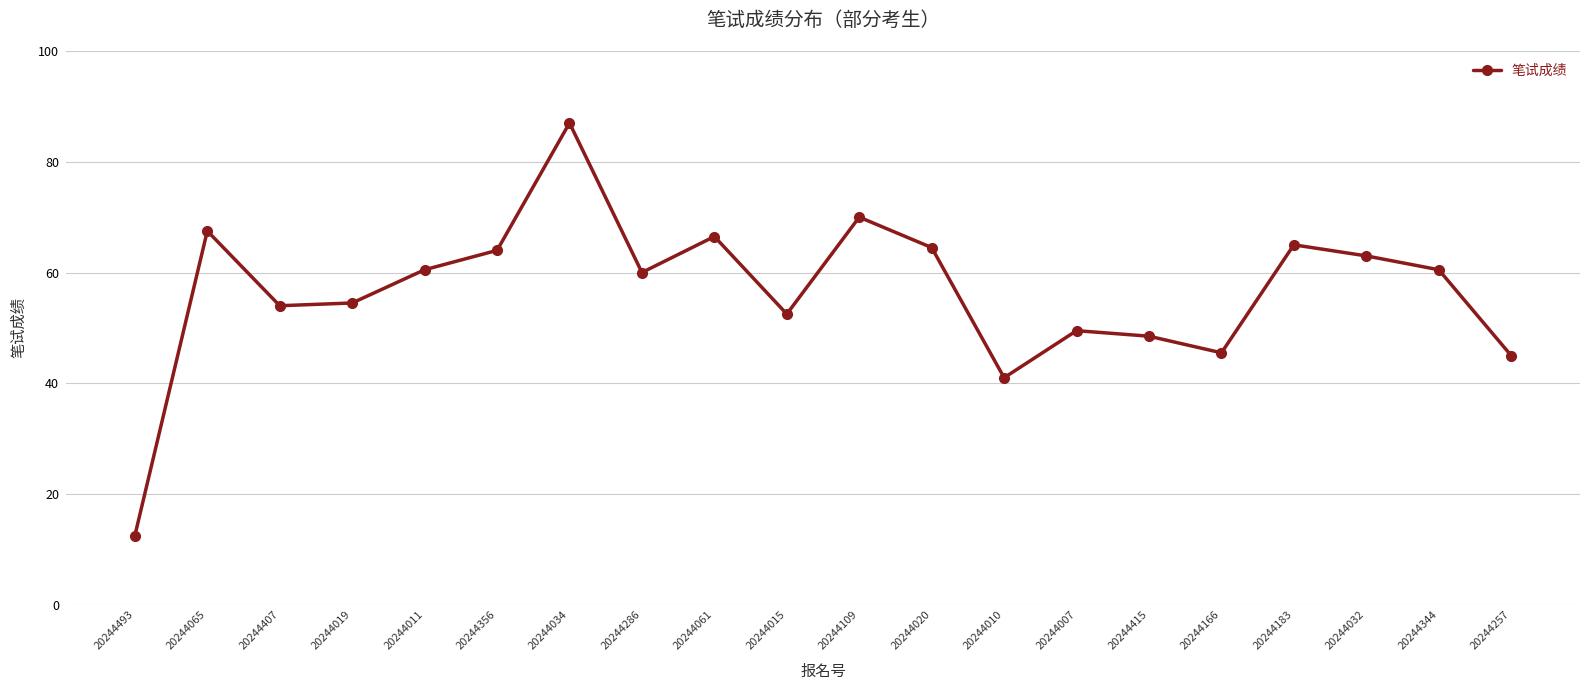

How many points are lower than both their immediate neighbors (excluding endpoints)?

5